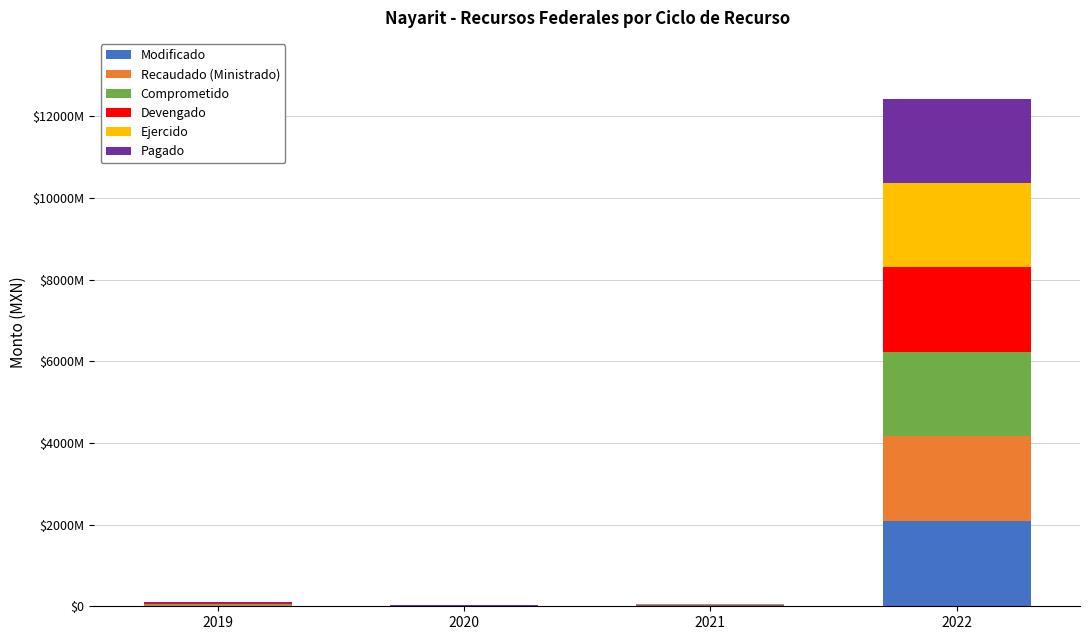

What value does the Ejercido series have at 2022?

2065221284.5